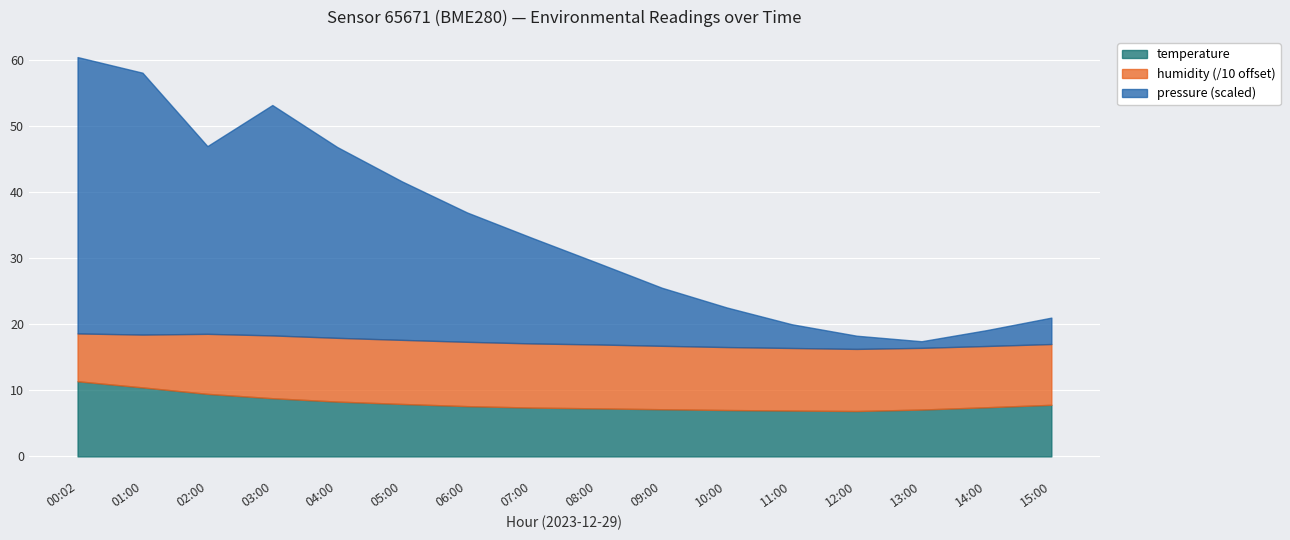

What is the maximum value for temperature?

11.4